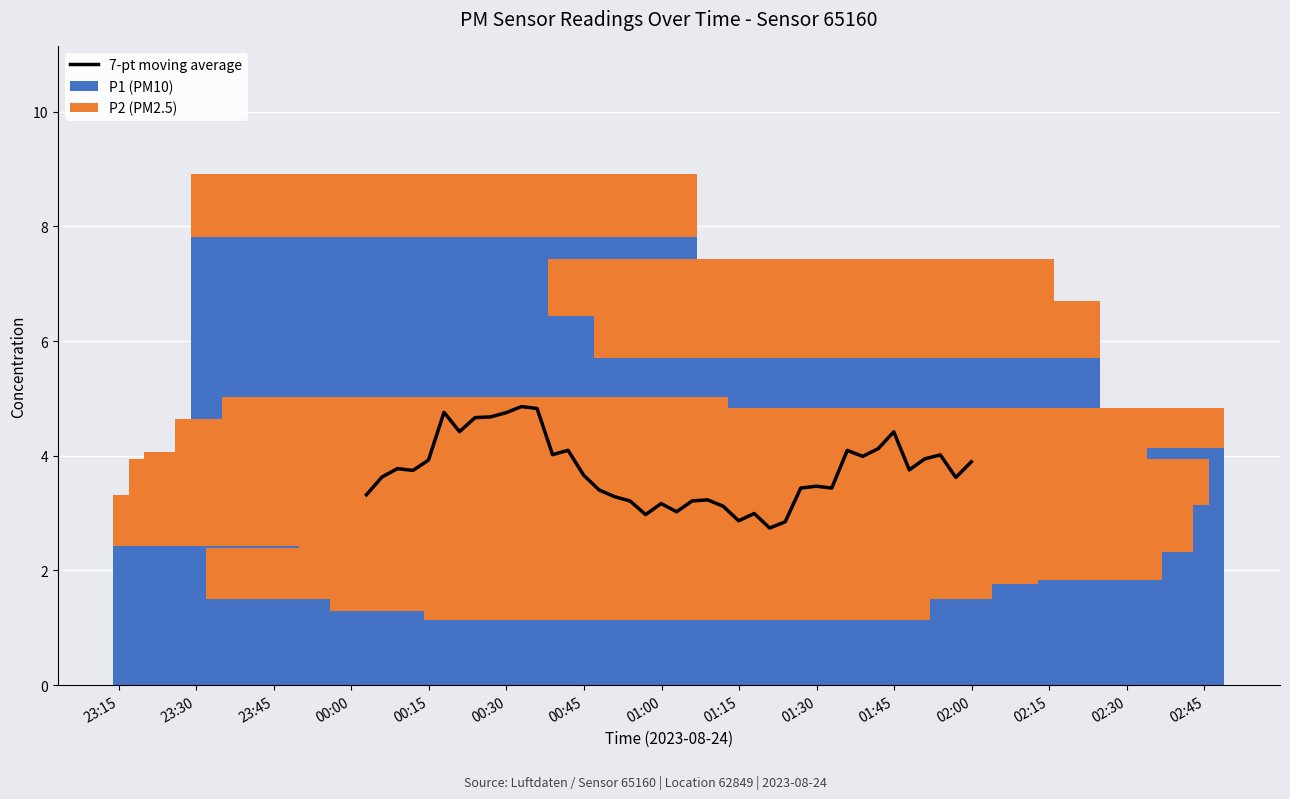

What is the maximum value for P1 (PM10)?

7.8